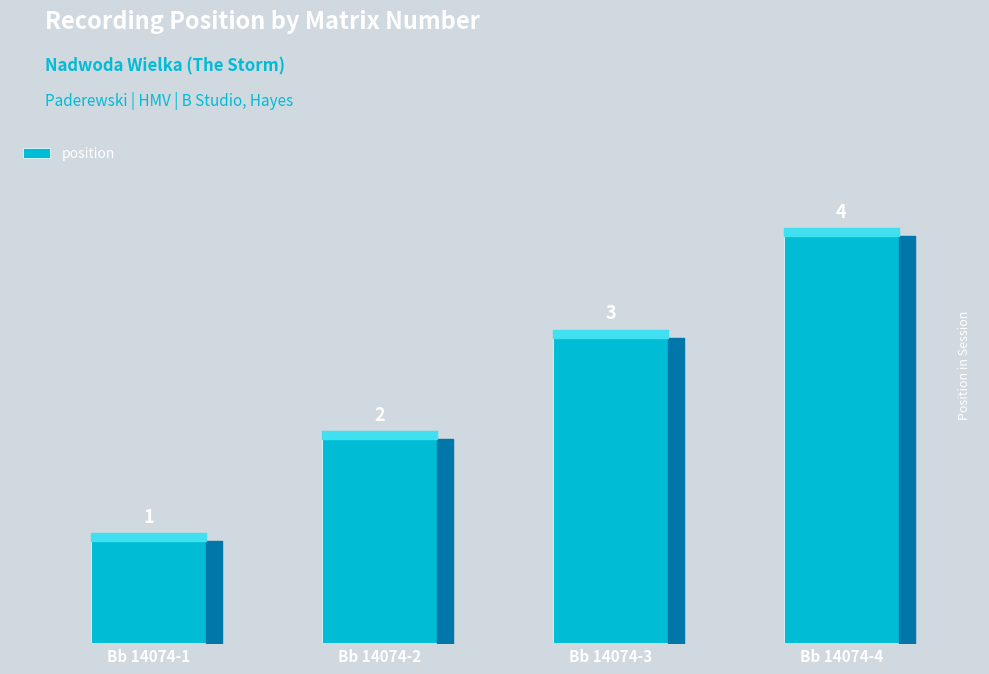

Rank the categories by value from highest to lowest.

Bb 14074-4, Bb 14074-3, Bb 14074-2, Bb 14074-1